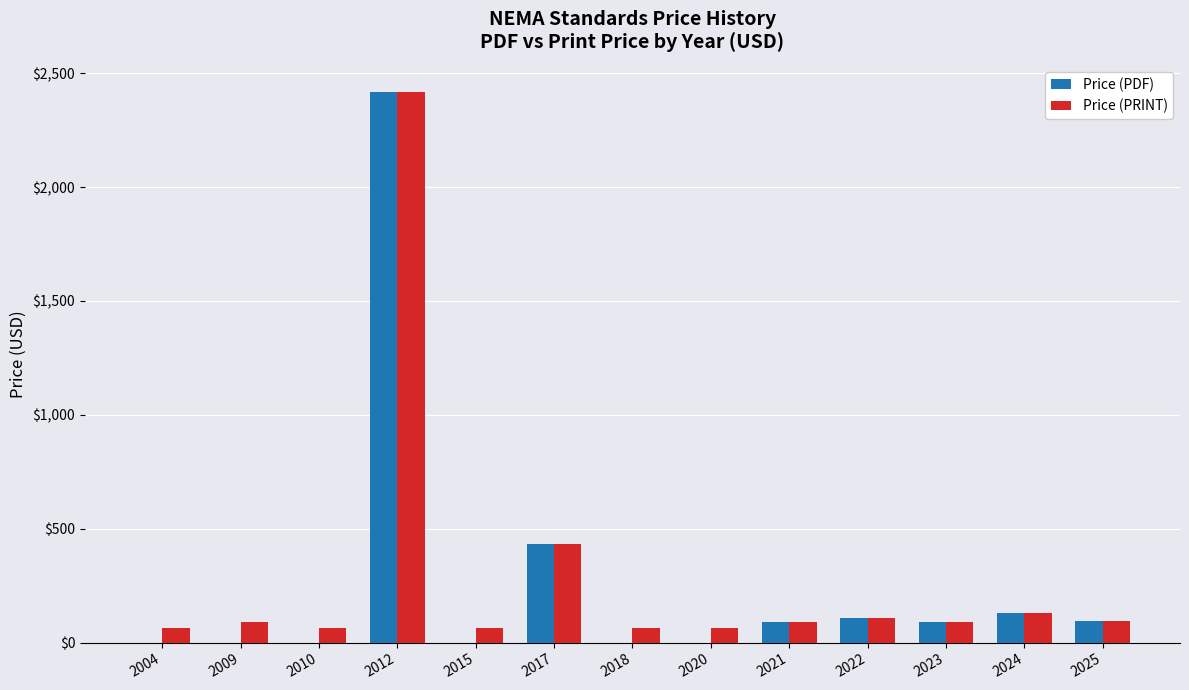

Are the bars grouped side by side (vs. stacked)?

Yes